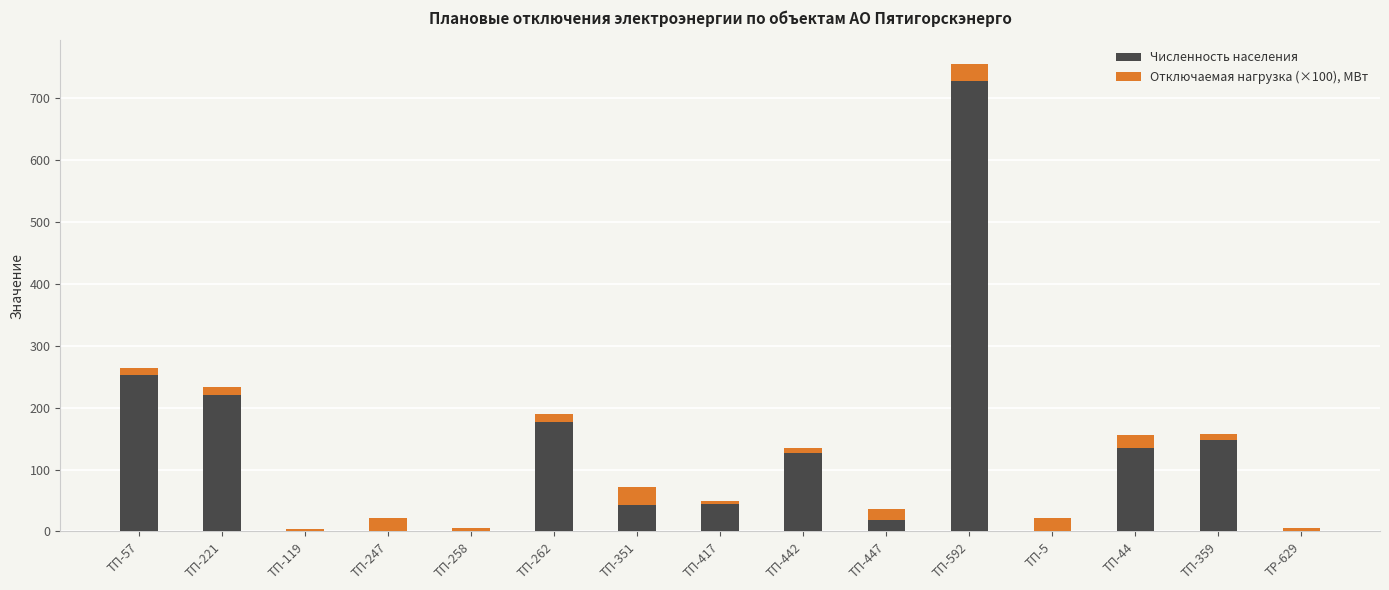

What is the total value across all series at ТП-44?

155.0